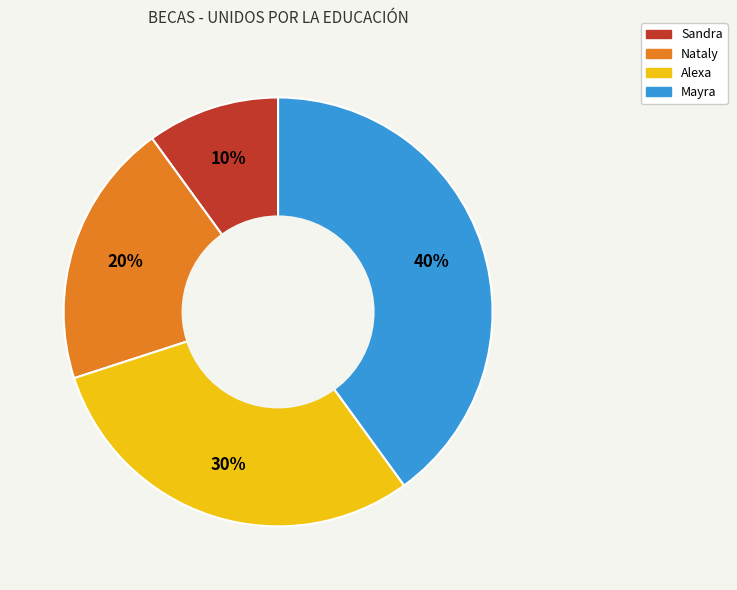

Is there a majority slice in this chart?

No